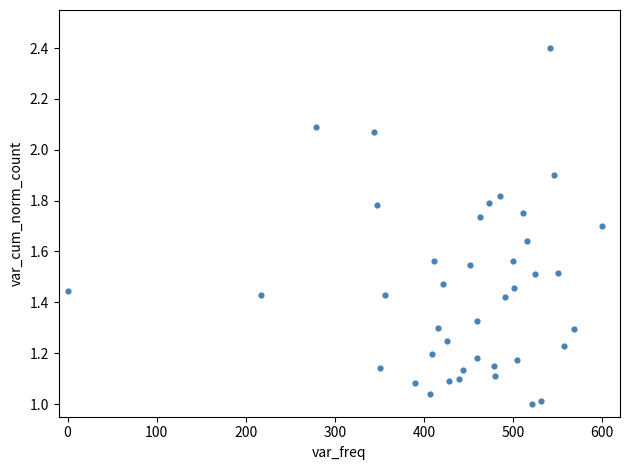

What is the range of X values (max minus min)?

600.0